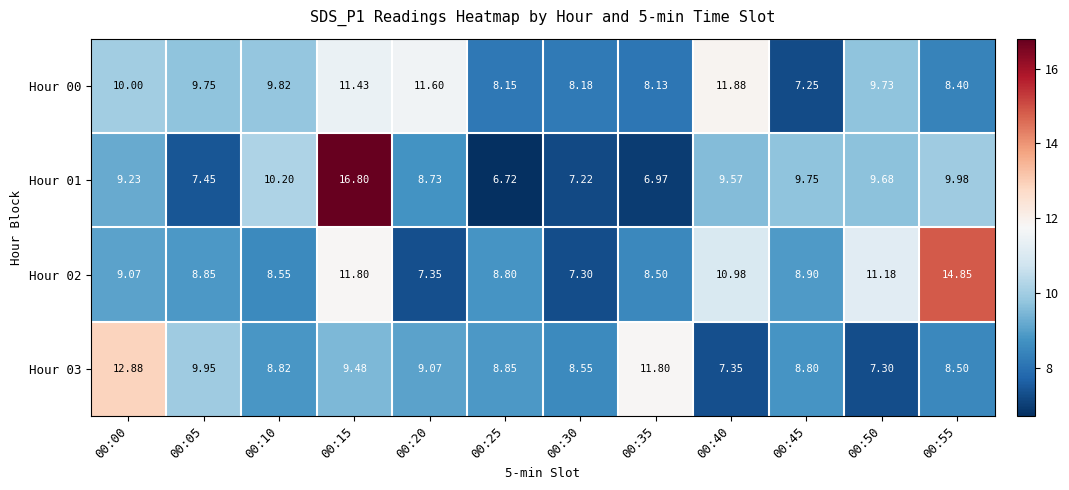

Is the value of Hour 01 at 00:30 greater than the value of Hour 02 at 00:40?

No